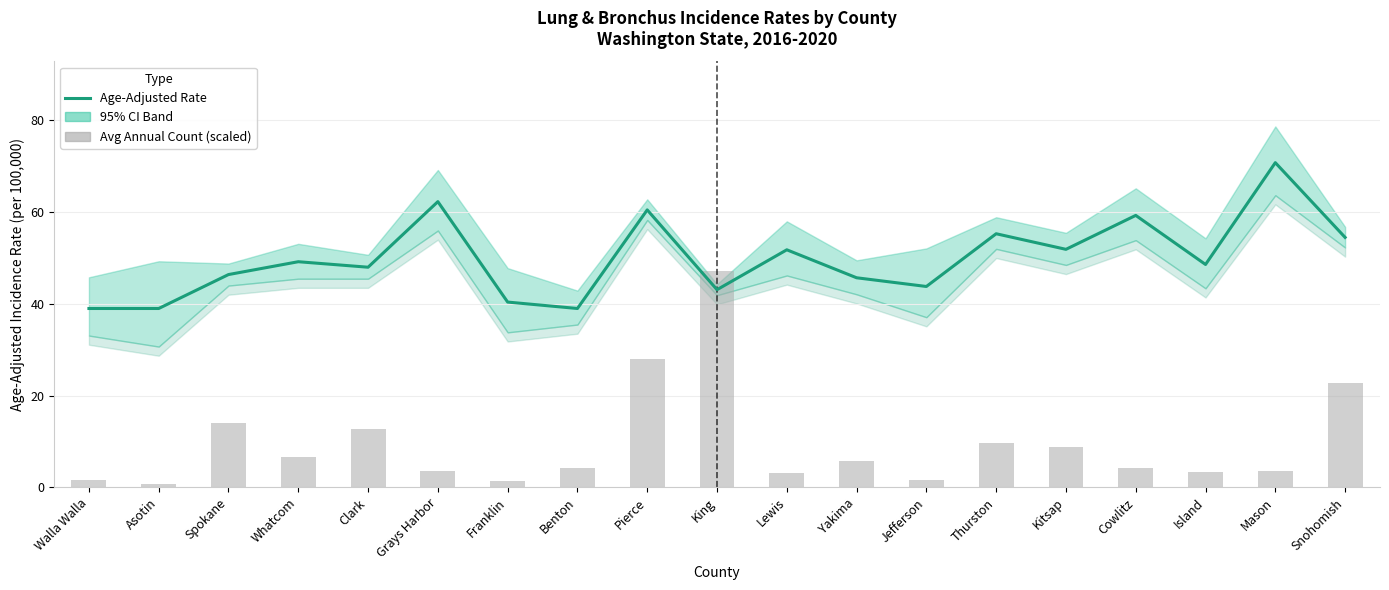

What is the difference between the Avg Annual Count (scaled) values at Cowlitz and Jefferson?

2.6